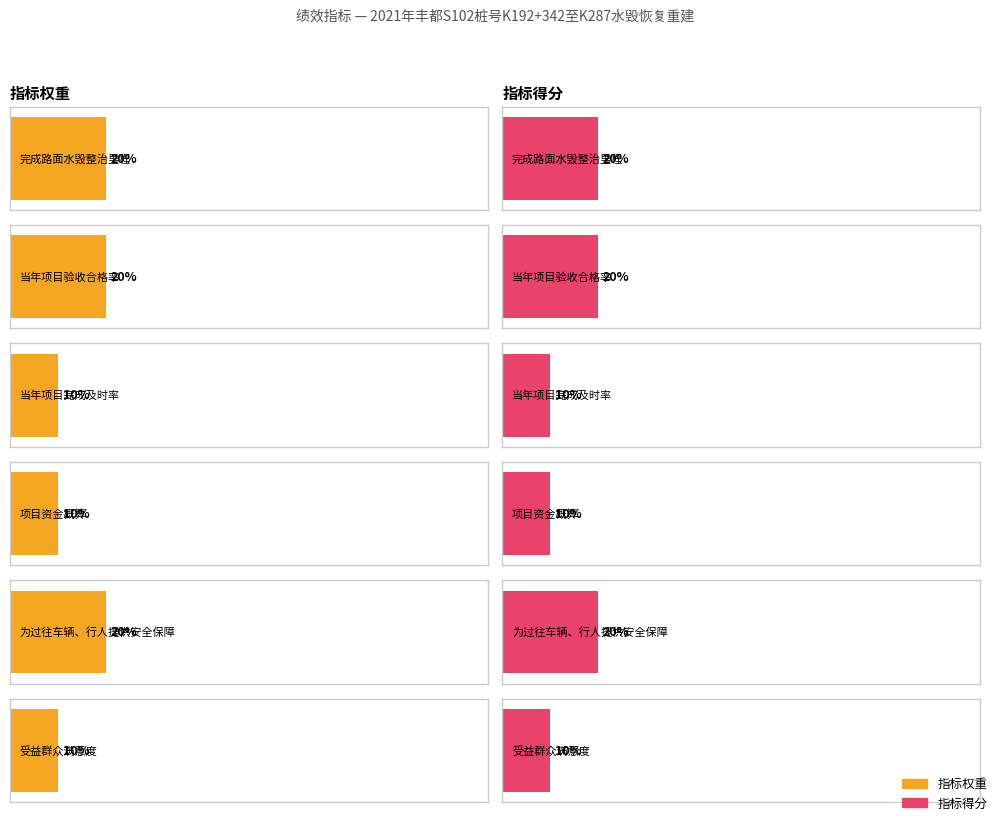

What is the smallest value displayed?

10